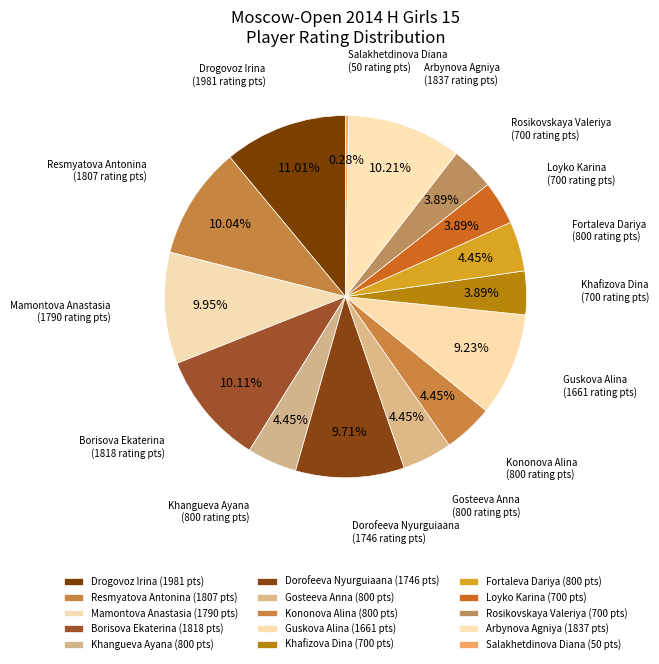

Rank the categories by value from lowest to highest.

Salakhetdinova Diana, Khafizova Dina, Loyko Karina, Rosikovskaya Valeriya, Khangueva Ayana, Gosteeva Anna, Kononova Alina, Fortaleva Dariya, Guskova Alina, Dorofeeva Nyurguiaana, Mamontova Anastasia, Resmyatova Antonina, Borisova Ekaterina, Arbynova Agniya, Drogovoz Irina